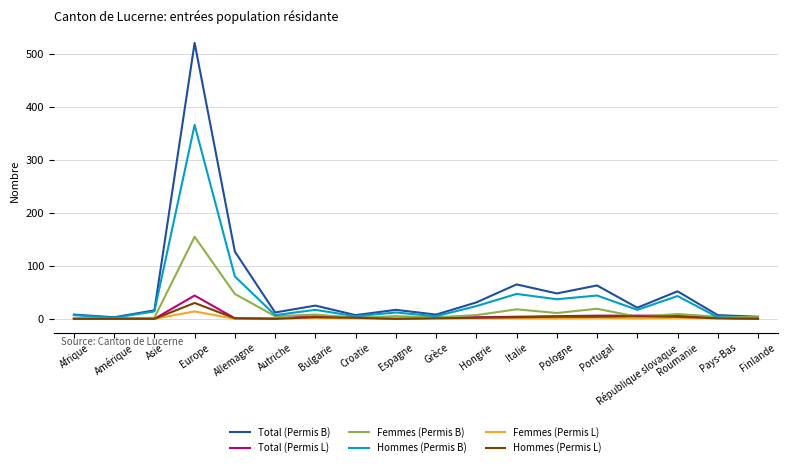

Which series has the widest spread of values?

Total (Permis B)